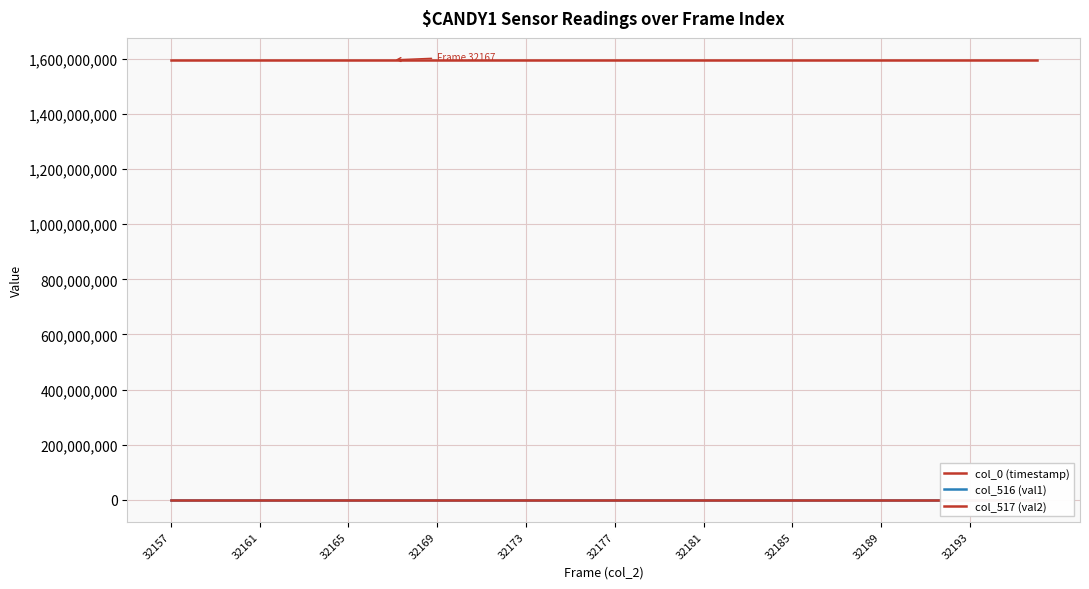

Does the chart have visible grid lines?

Yes